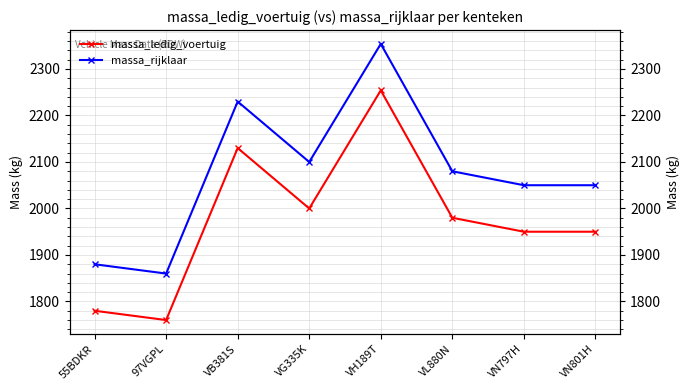

Read the massa_ledig_voertuig value at 55BDKR.

1780